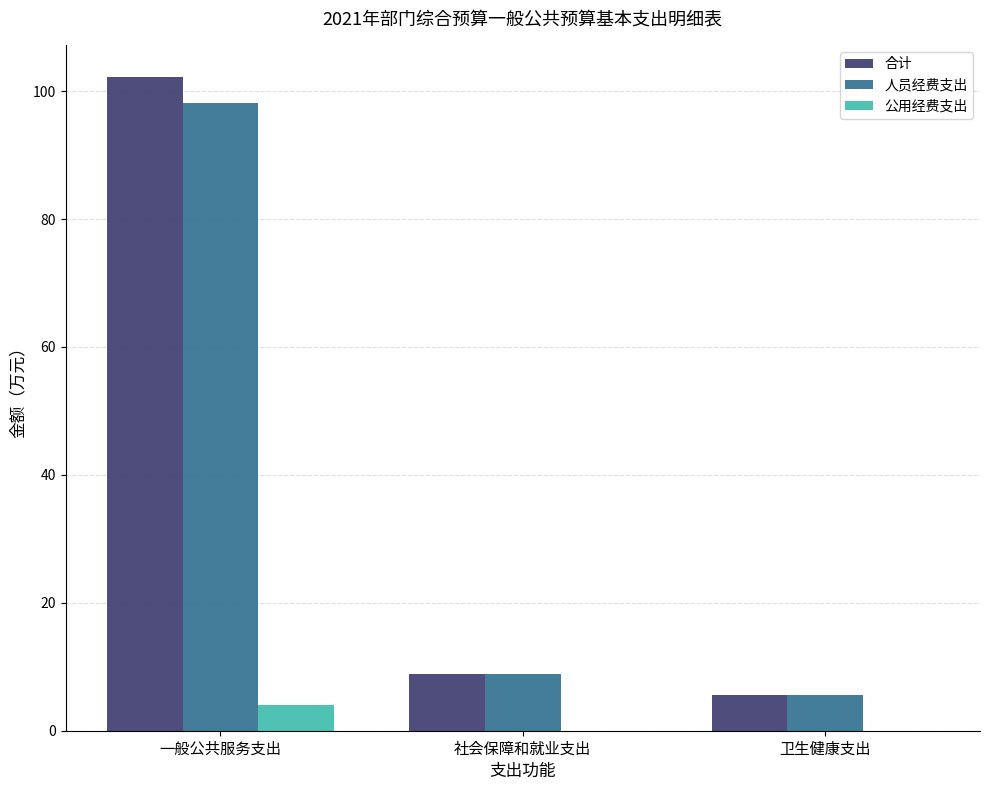

Reading right to left, what are all the values shown in this chart?

合计: 5.6	8.8	102.1
人员经费支出: 5.6	8.8	98.1
公用经费支出: 0.0	0.0	4.0